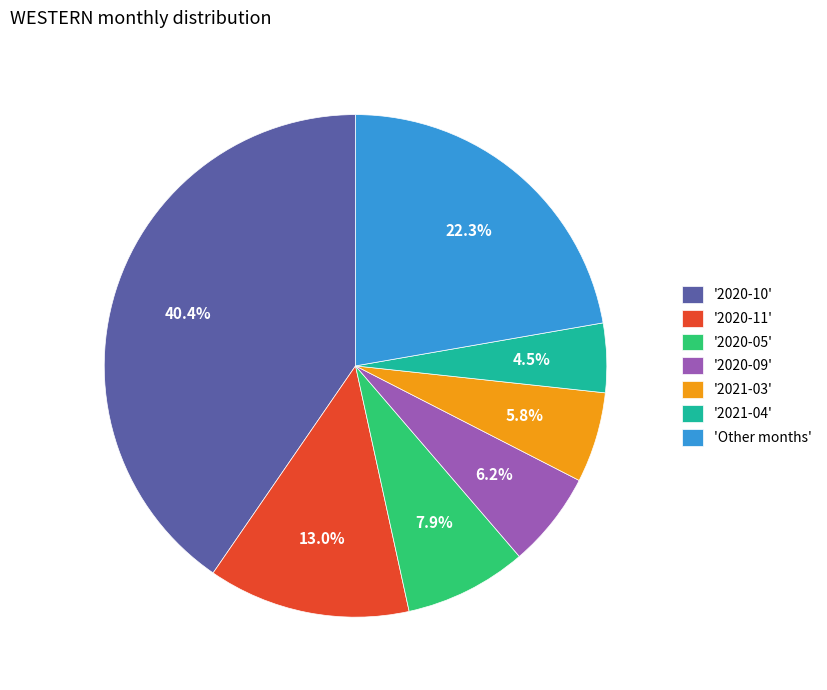

Does any single category account for the majority?

No